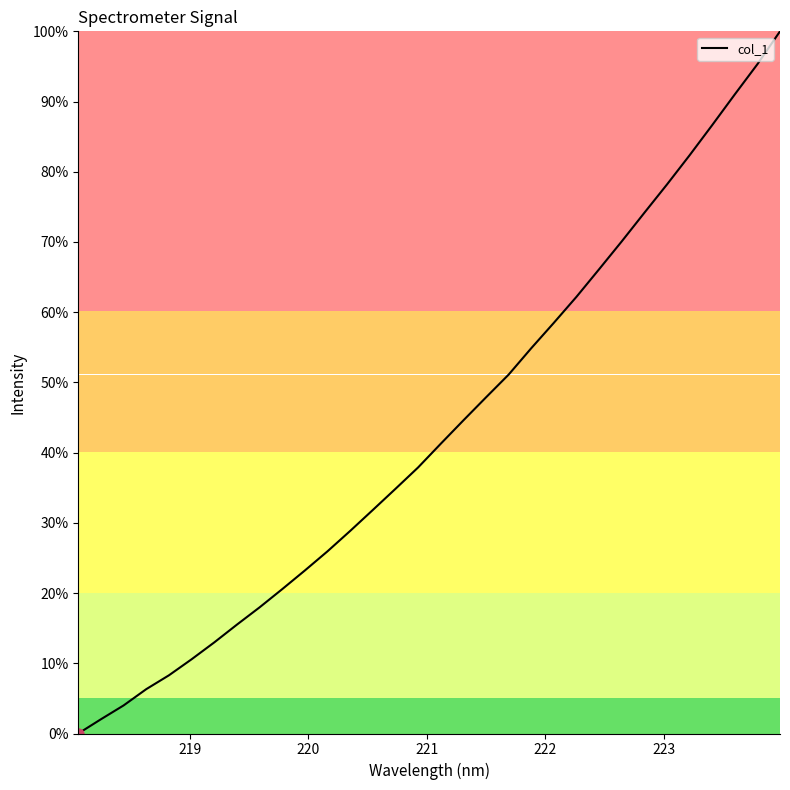

What is the sum of all values?

1385.0